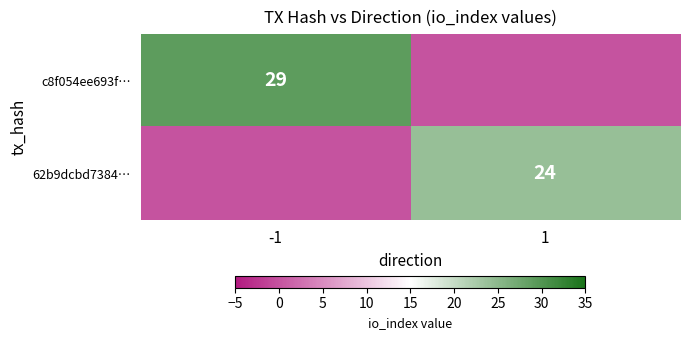

True or false: 62b9dcbd7384… has a value of 24 at 1.

True